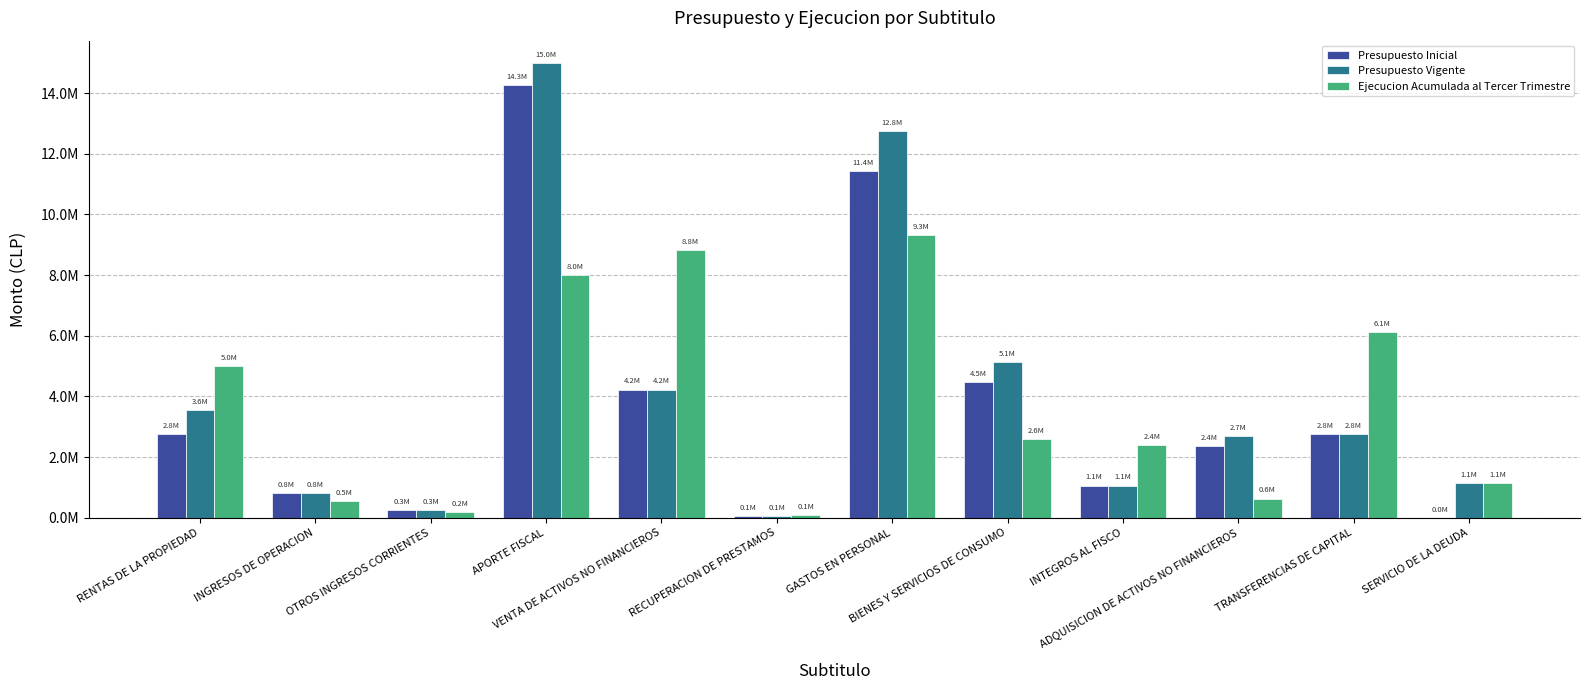

Are the bars horizontal?

No